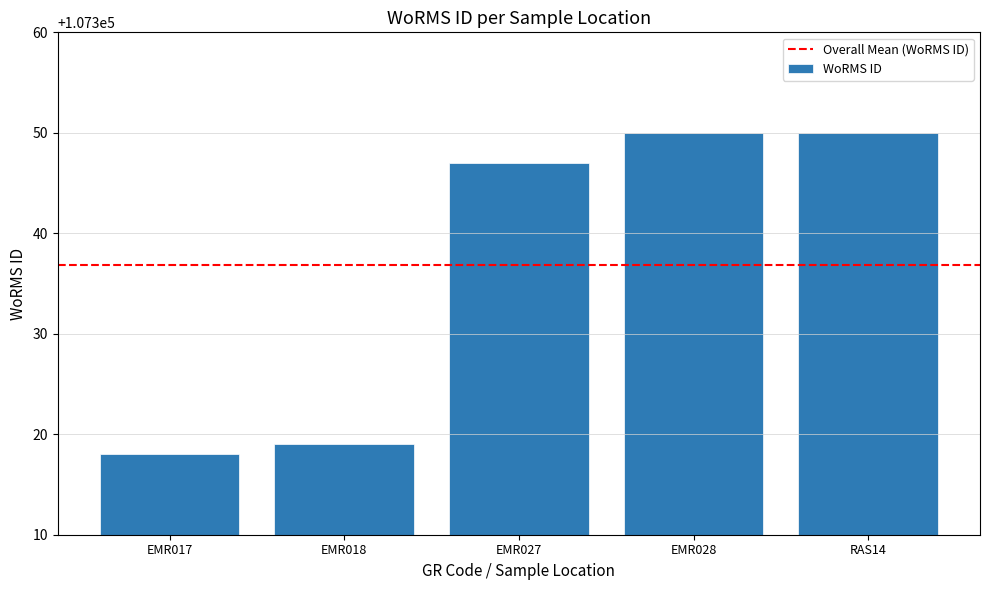

True or false: the data shows 107350 at EMR028.

True